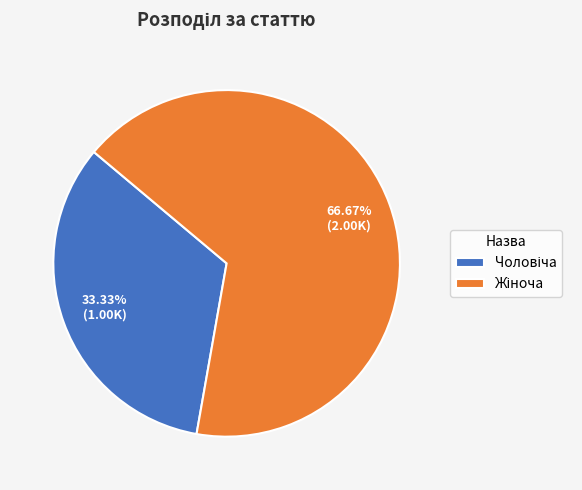

Is there any slice that represents more than half of the pie?

Yes